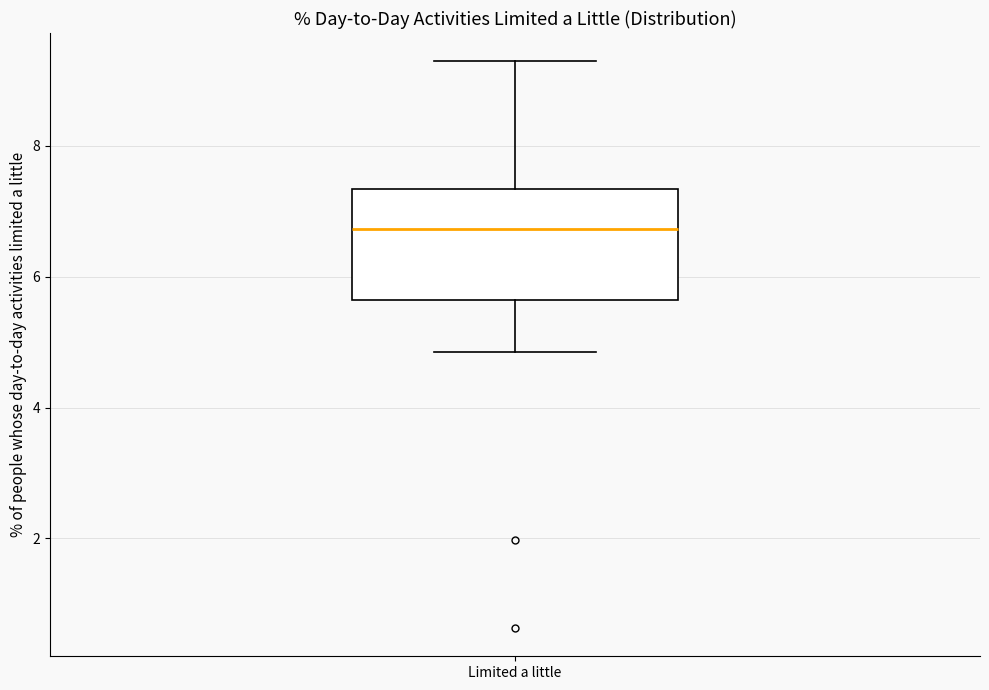

Where does the median line of the box for Limited a little sit on the y-axis? The values are not printed on the chart, so give them approximately, as read against the axis.

6.8